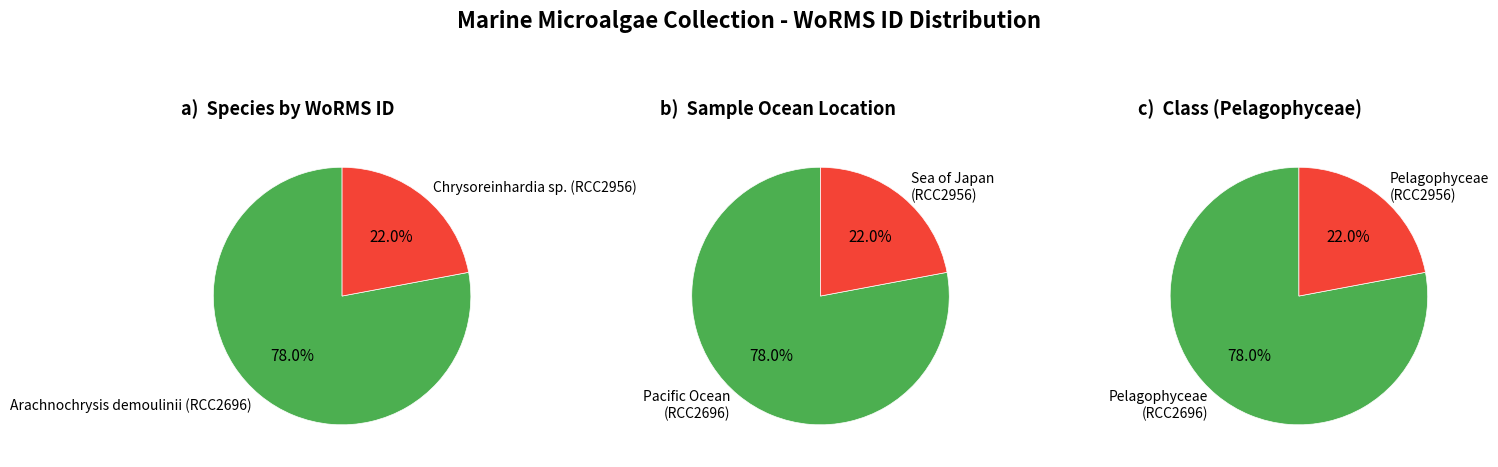

How many segments does this pie chart have?

2